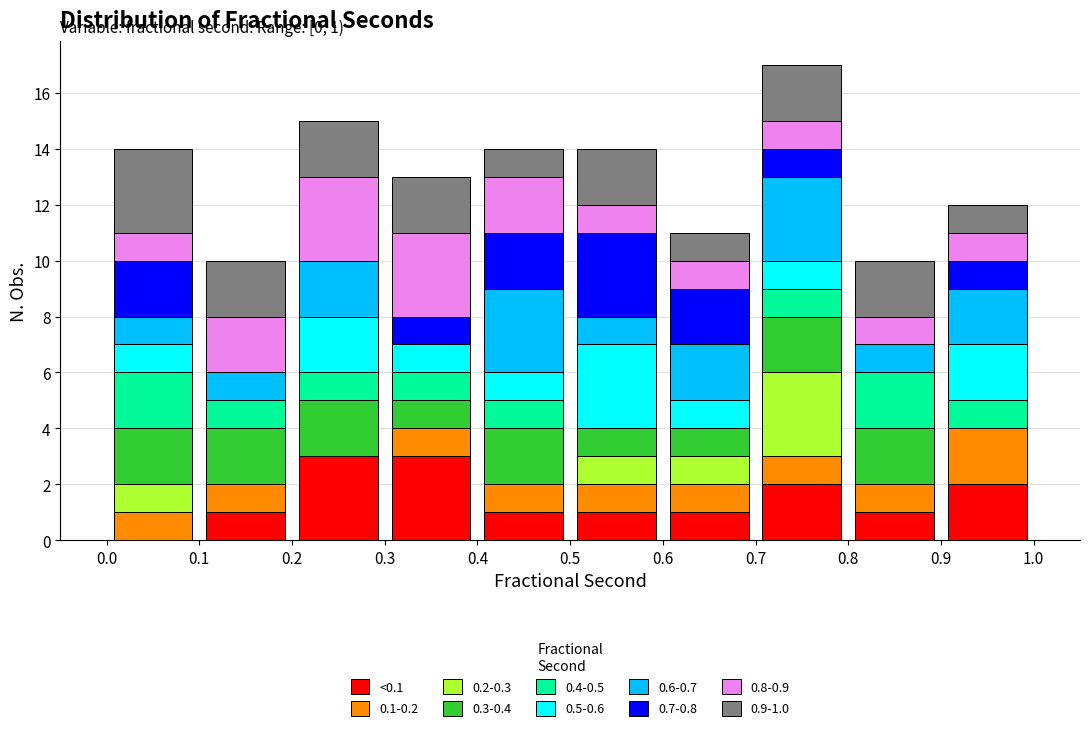

Which range on the x-axis has the tallest stacked bar (by total height)?

0.7 to 0.8